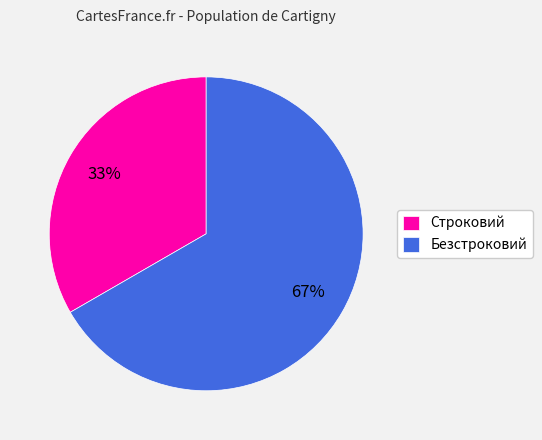

Which category has the smallest portion of the pie?

Строковий